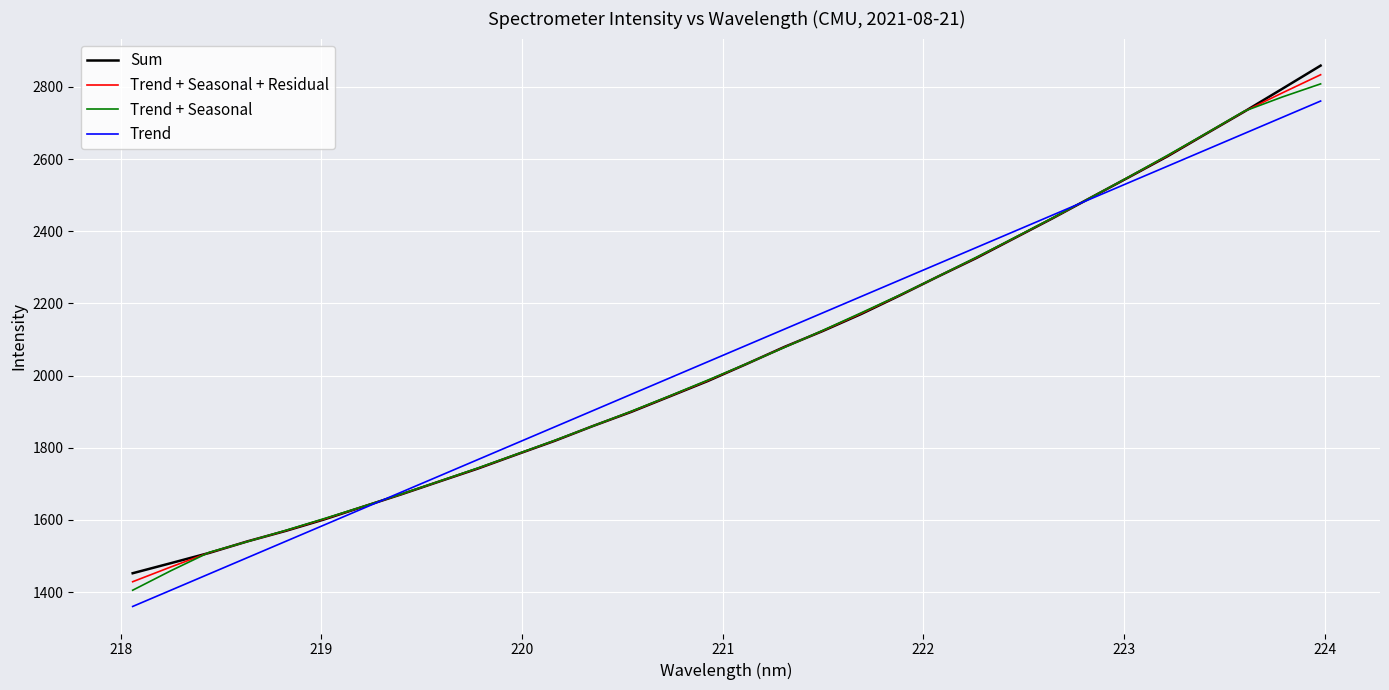

At how many categories does at least one series exceed 1796?

22